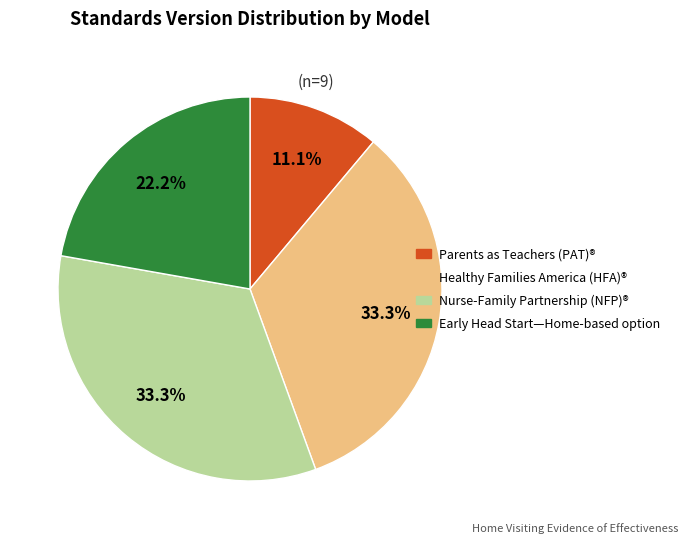

What is the ratio of the value at Healthy Families America (HFA)® to the value at Early Head Start—Home-based option?

1.5